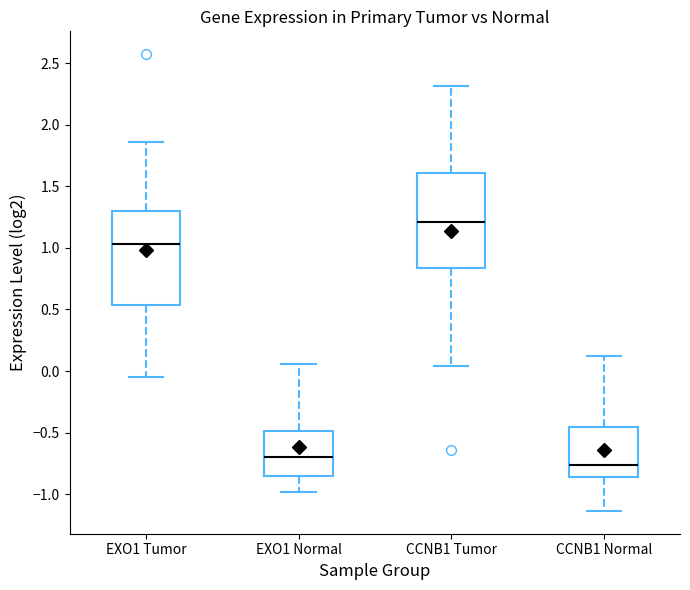

Reading left to right, read every box against the y-axis: the position of its median line, the range the box covers, and the ends of its whiskers. The values are not printed on the chart, so give them approximately, as read against the axis.

EXO1 Tumor: median 1.05, box 0.55 to 1.30, whiskers -0.05 to 1.85
EXO1 Normal: median -0.70, box -0.85 to -0.50, whiskers -1.00 to 0.05
CCNB1 Tumor: median 1.20, box 0.85 to 1.60, whiskers 0.05 to 2.30
CCNB1 Normal: median -0.75, box -0.85 to -0.45, whiskers -1.15 to 0.10